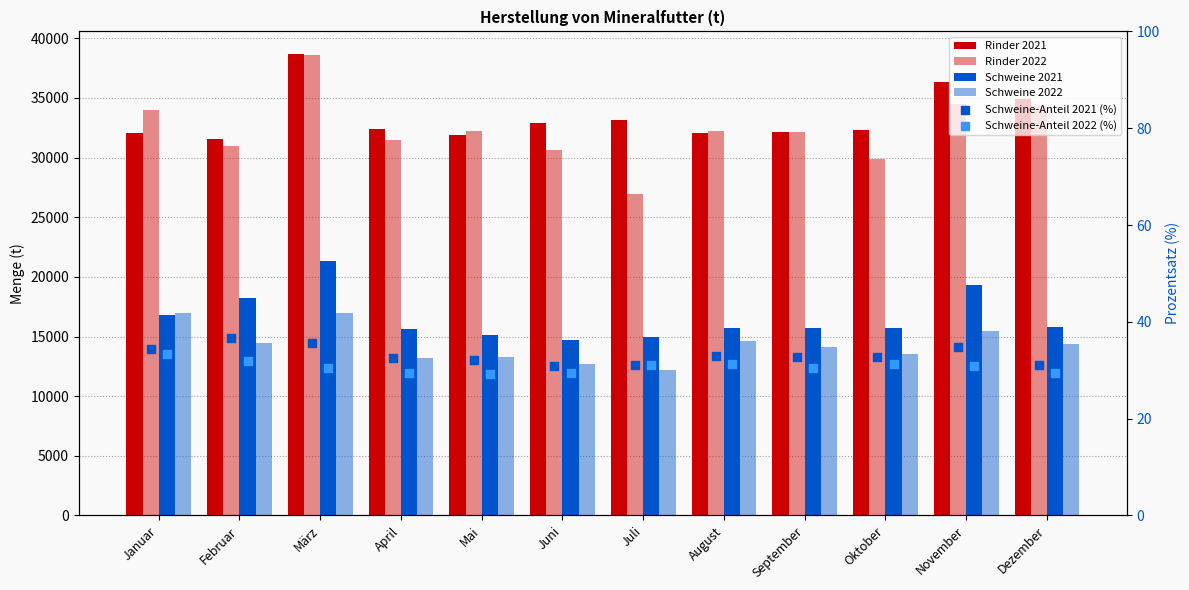

Which series has the largest total across all categories?

Rinder 2021